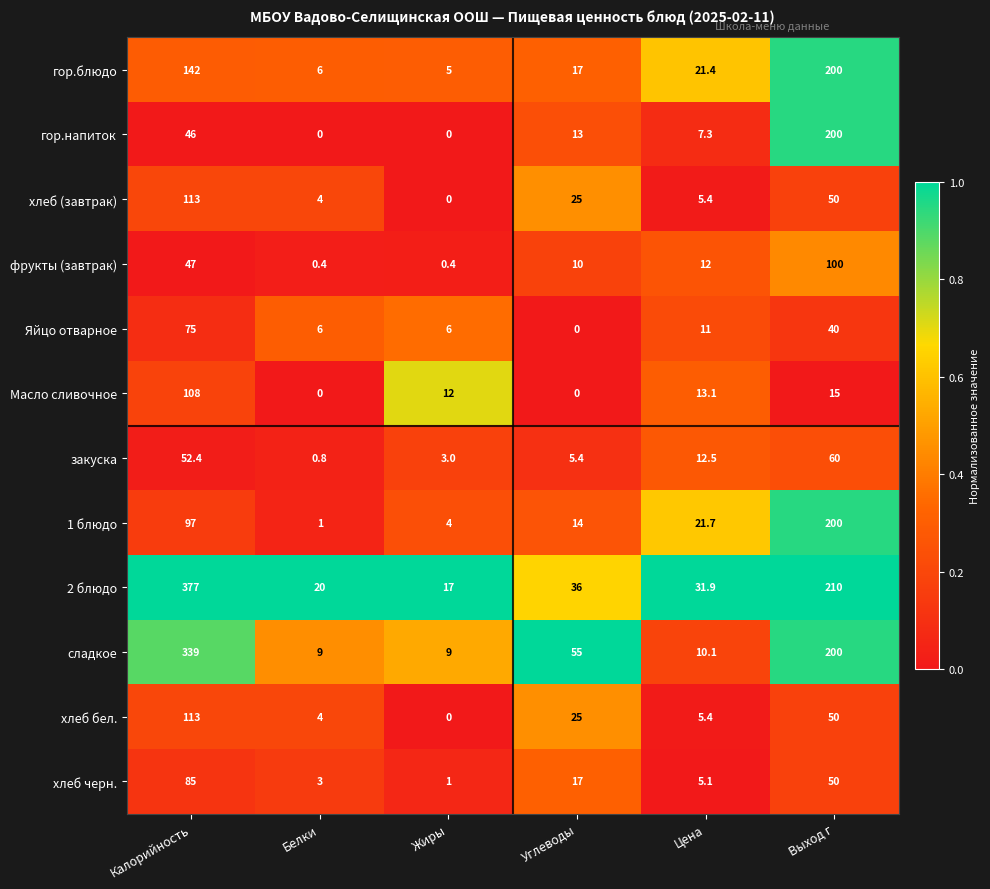

Which series has the largest range (max minus min)?

2 блюдо